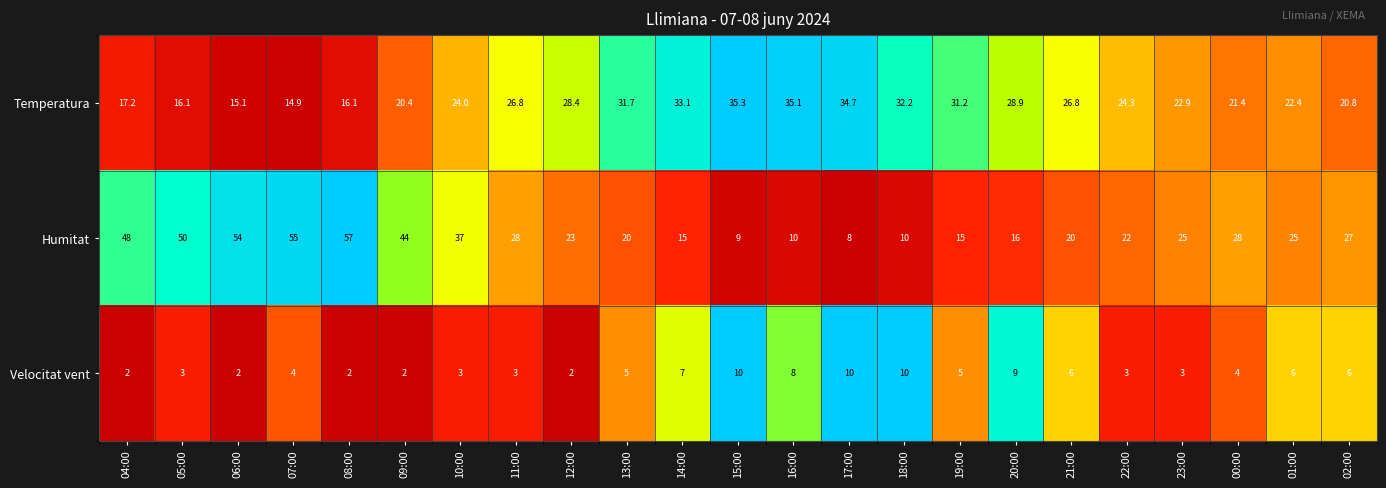

What is the difference between the maximum and minimum values in the Humitat series?

49.0